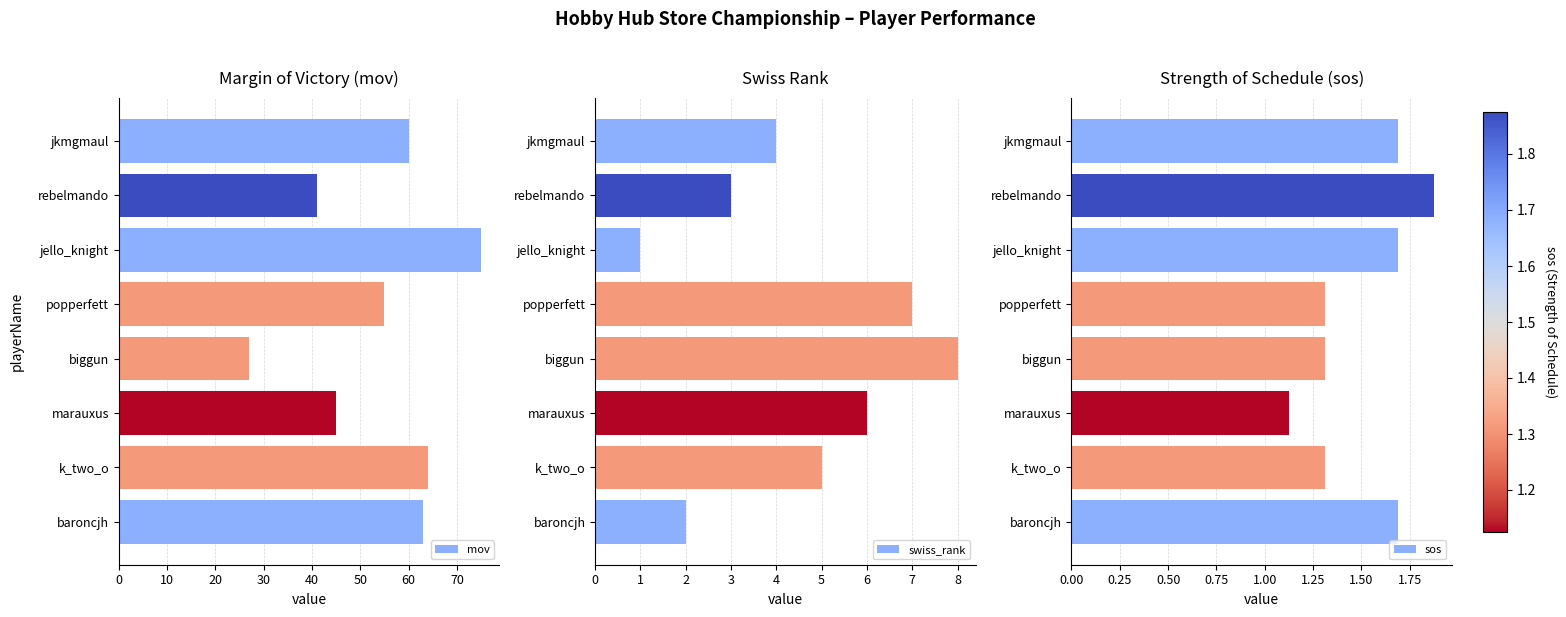

Is it true that mov equals 88 at jkmgmaul?

False